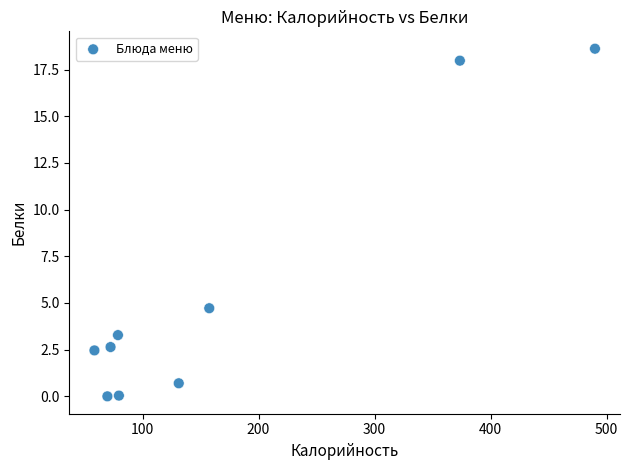

What Y value in the scatter plot is closest to 9?

4.7